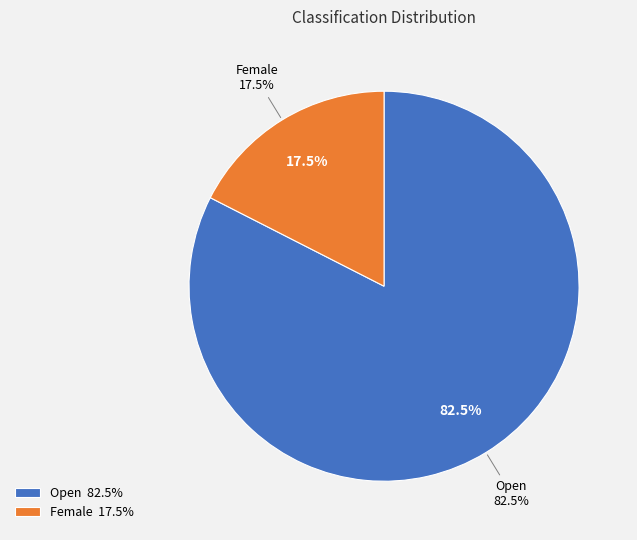

What percentage is the Open slice, to the nearest percent?

82%